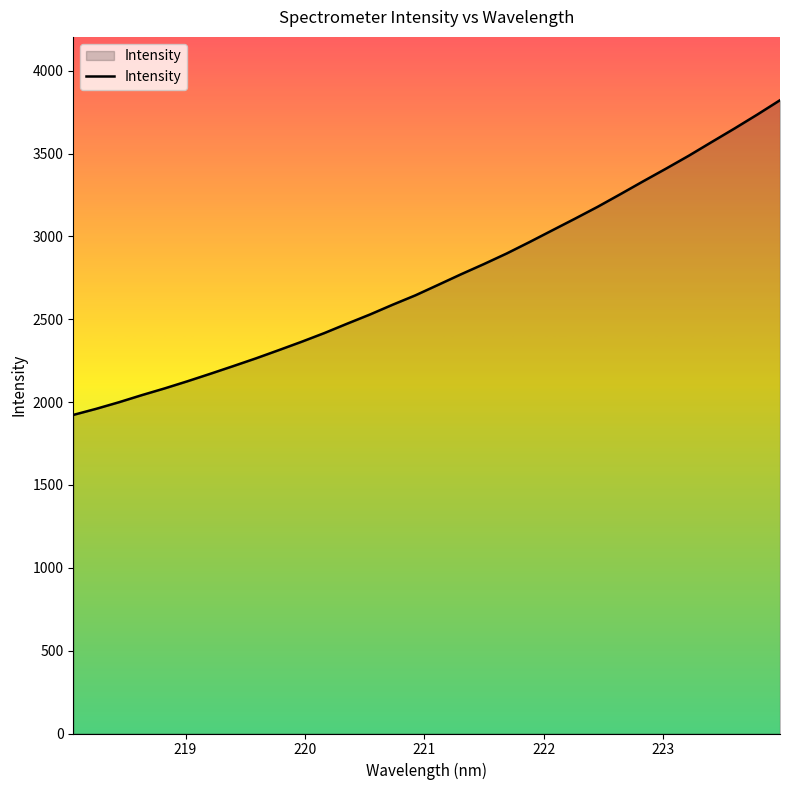

What is the smallest value displayed?

1922.9